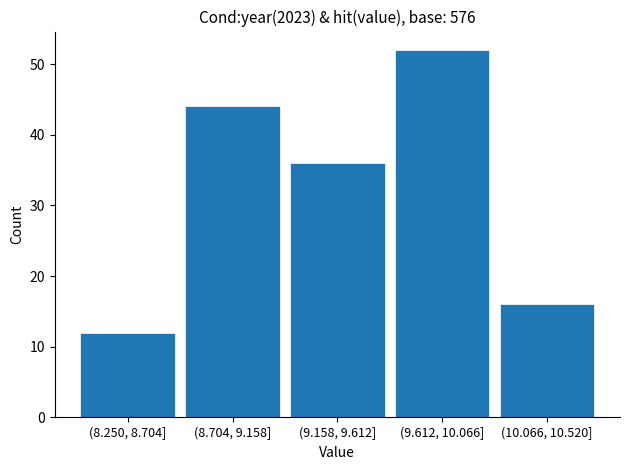

Reading left to right, what are all the values shown in this chart?

12	44	36	52	16